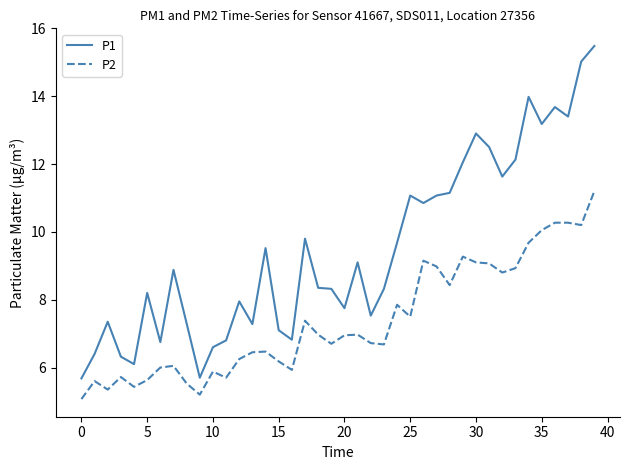

What is the smallest value displayed?

5.1